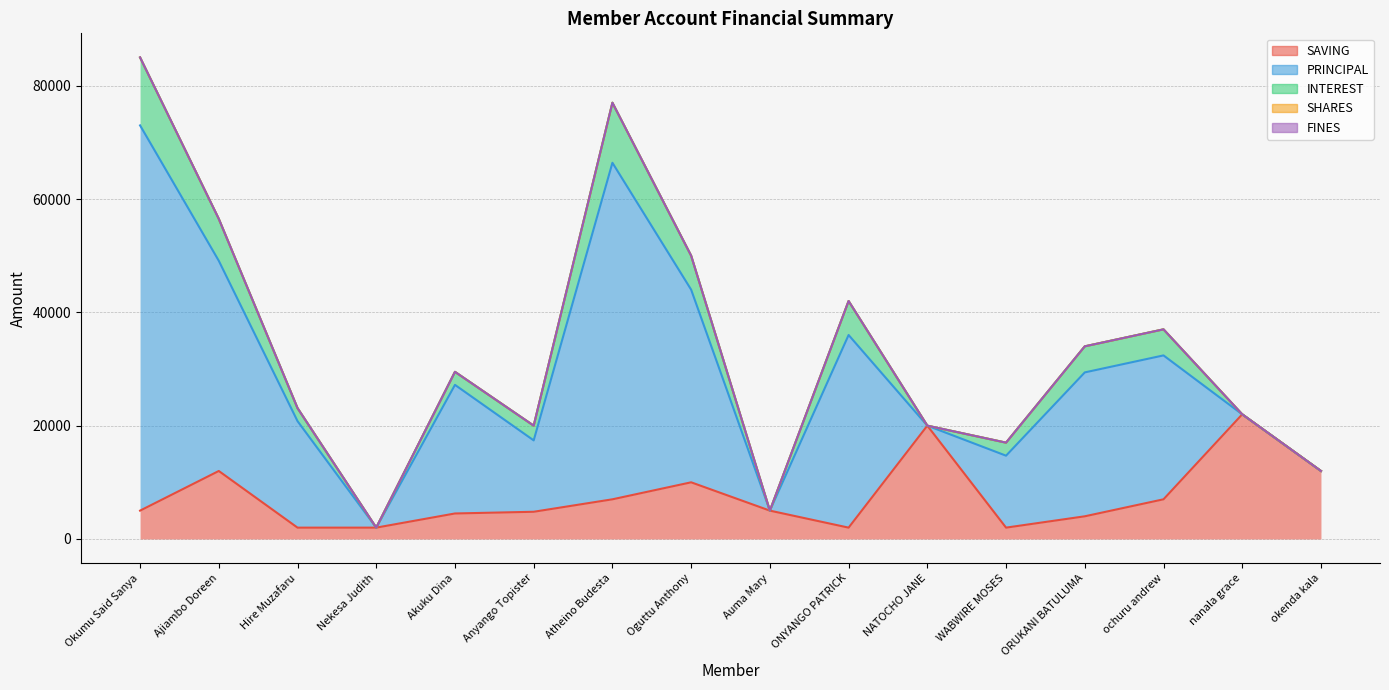

What is the label of the 12th point from the right?

Akuku Dina